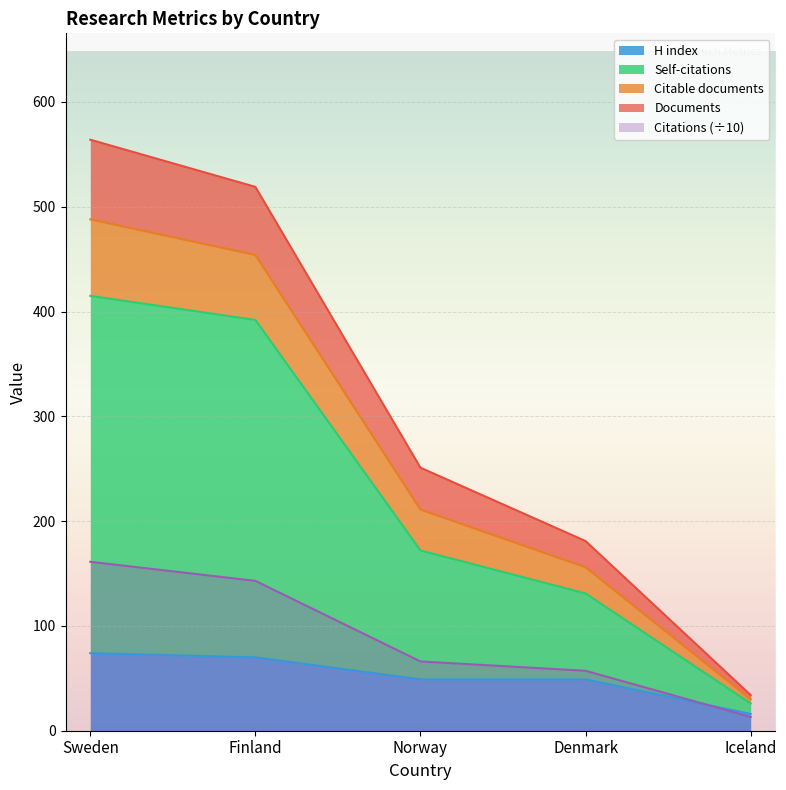

What is the label of the 1st point from the right?

Iceland